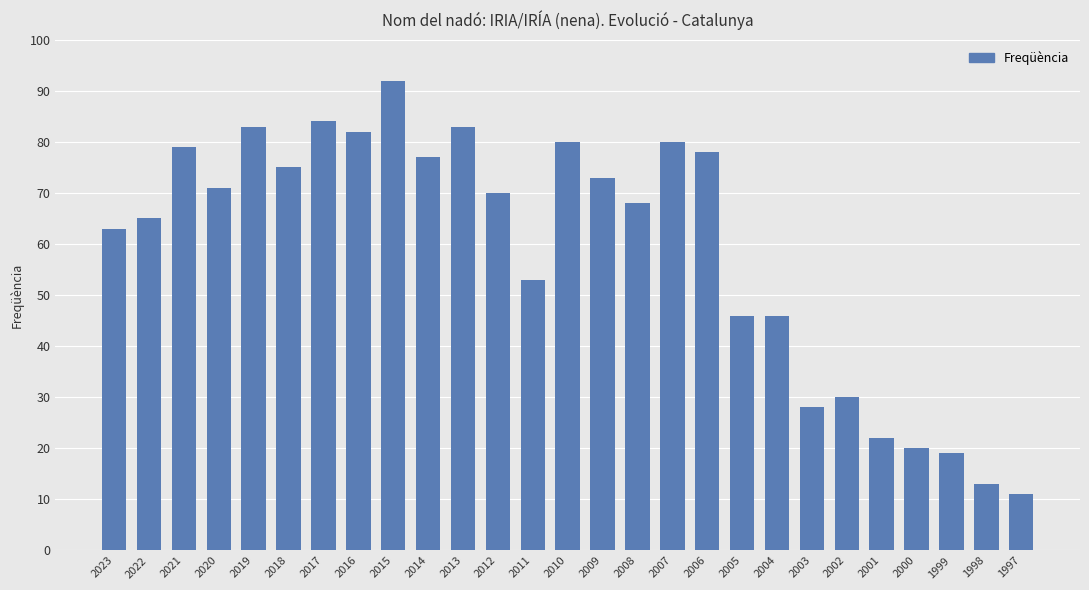

Between 1998 and 2022, which is larger?

2022